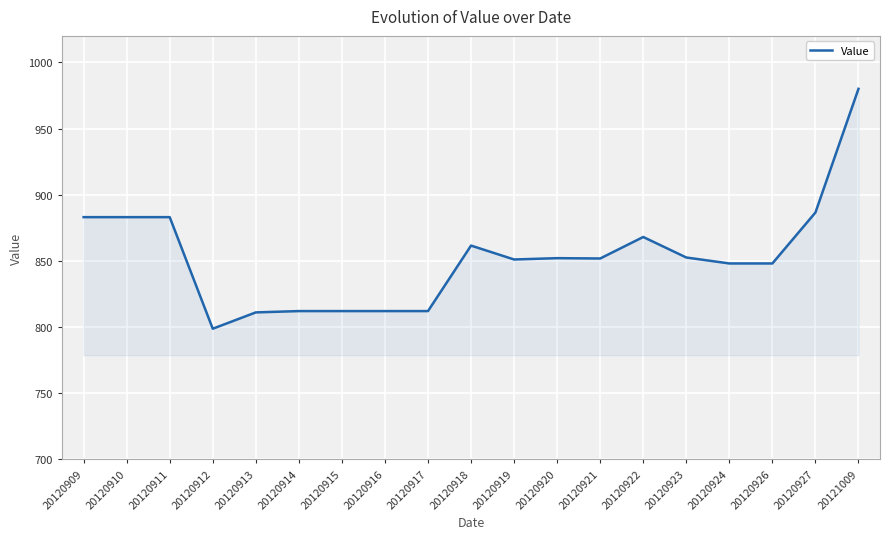

What value does the data have at 20120914?

812.0